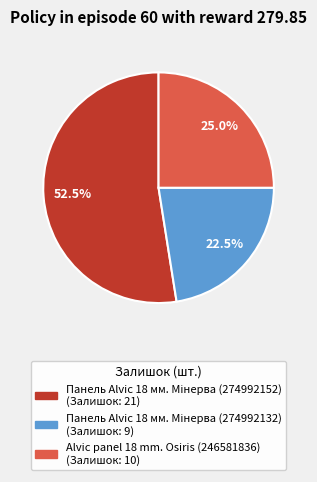

What portion of the pie excludes Alvic panel 18 mm. Osiris (246581836)?

75.0%